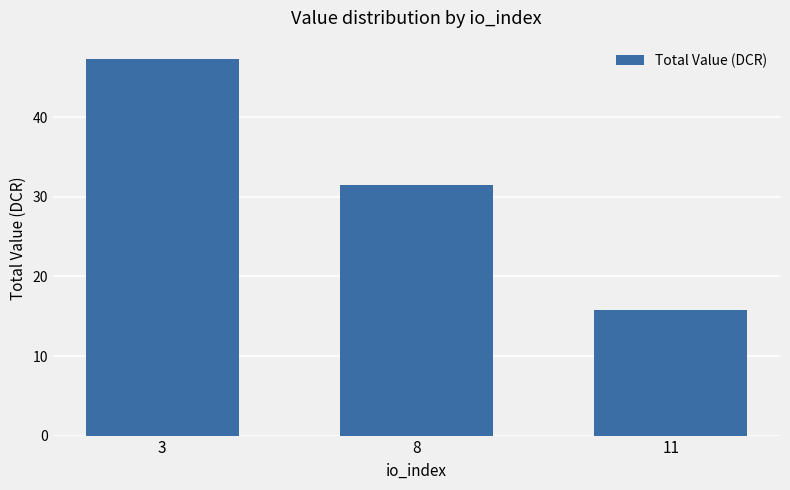

Which label corresponds to the largest value in the chart?

3